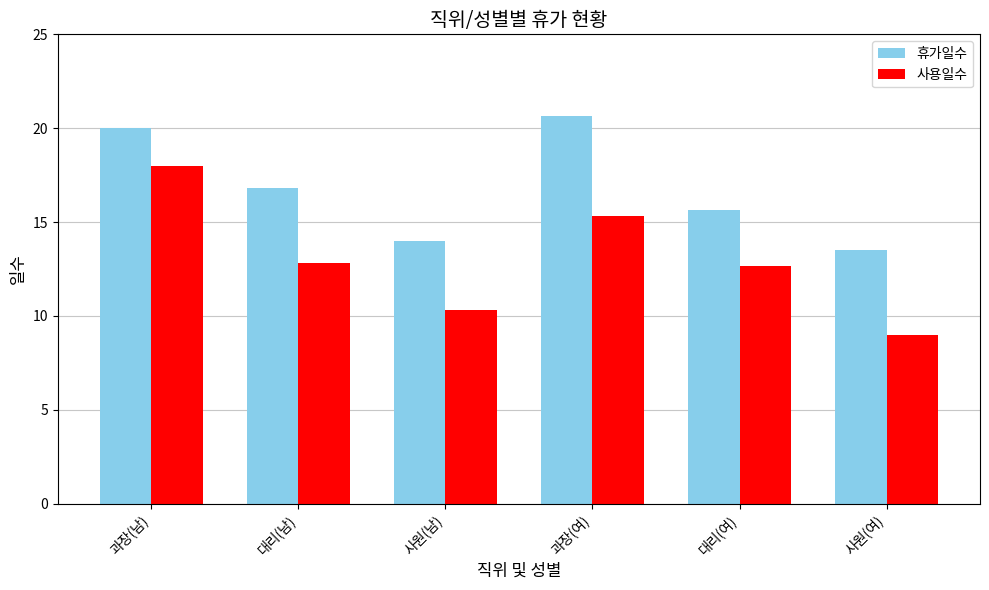

How many distinct data groups are displayed?

2